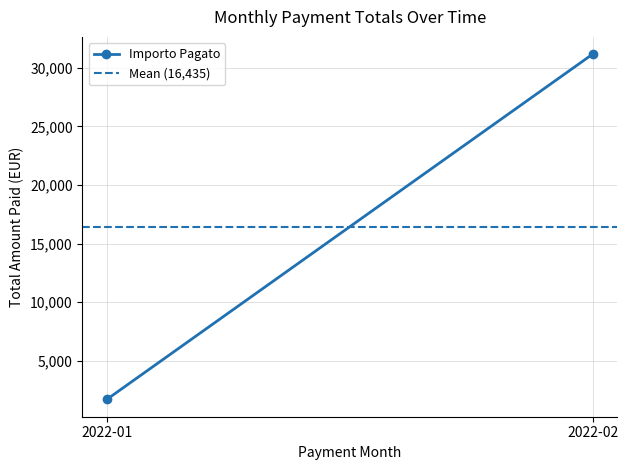

What is the average value of the Importo Pagato series?

16435.4